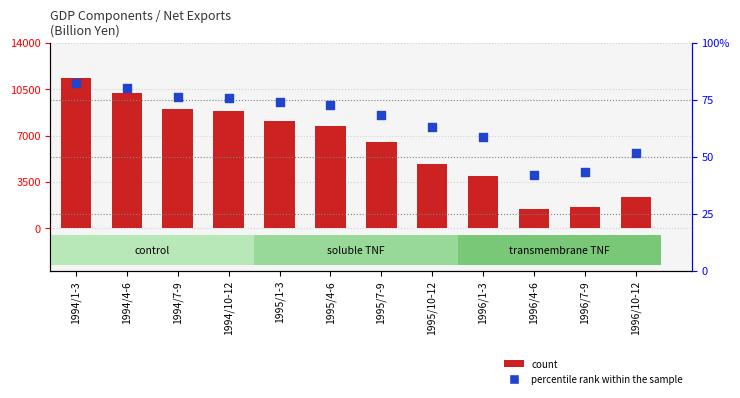

Which series has the largest total across all categories?

count